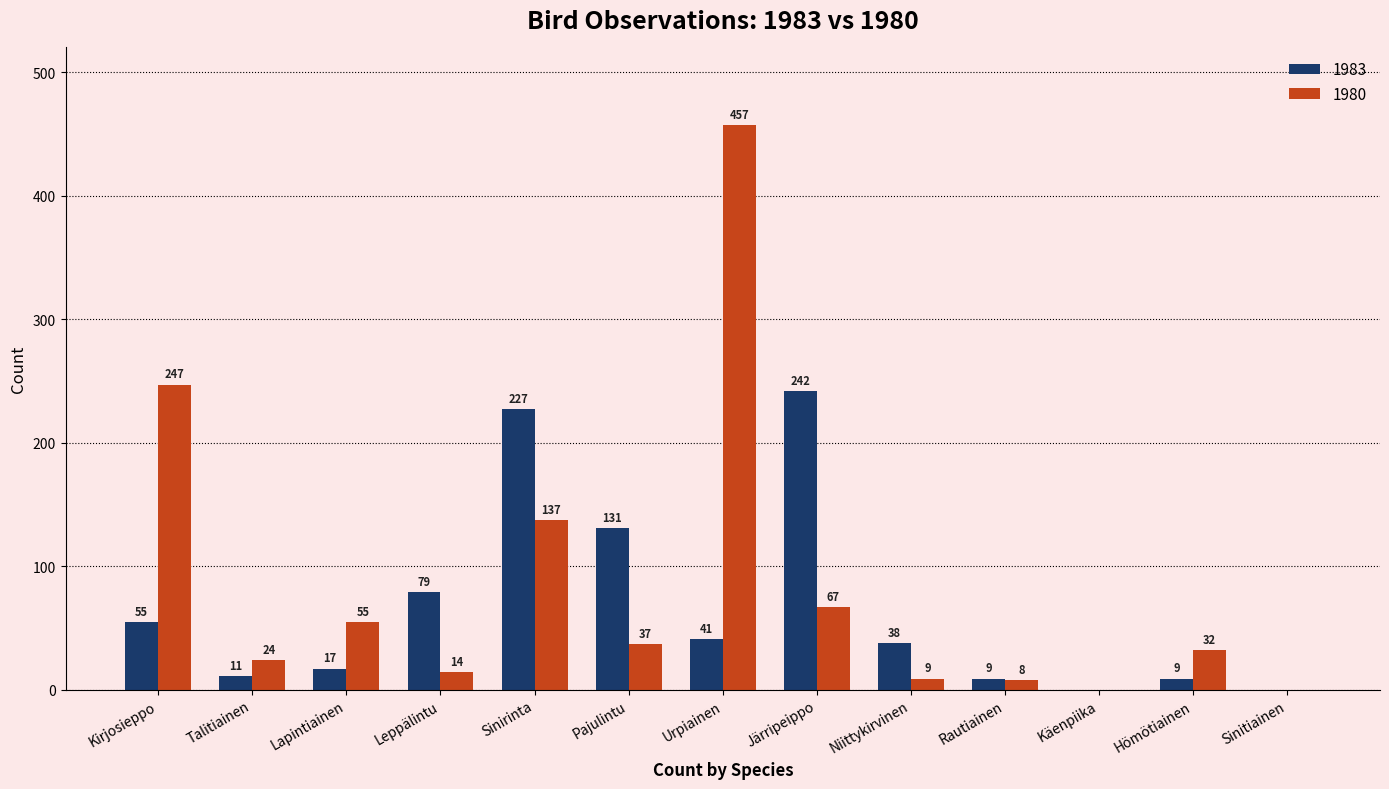

At which category is the sum across all series the highest?

Urpiainen